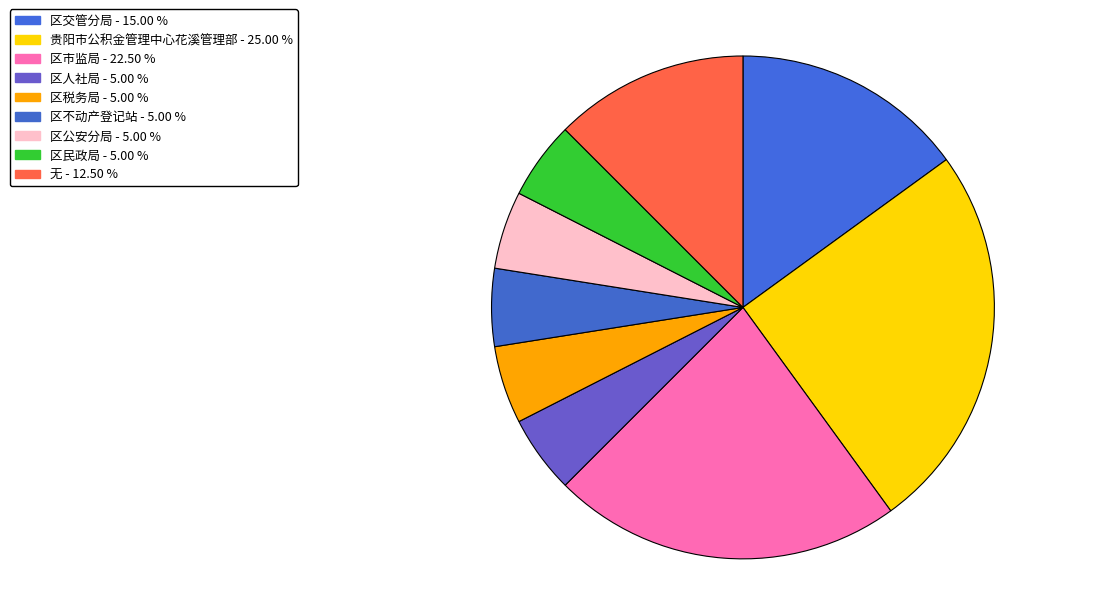

How many segments does this pie chart have?

9